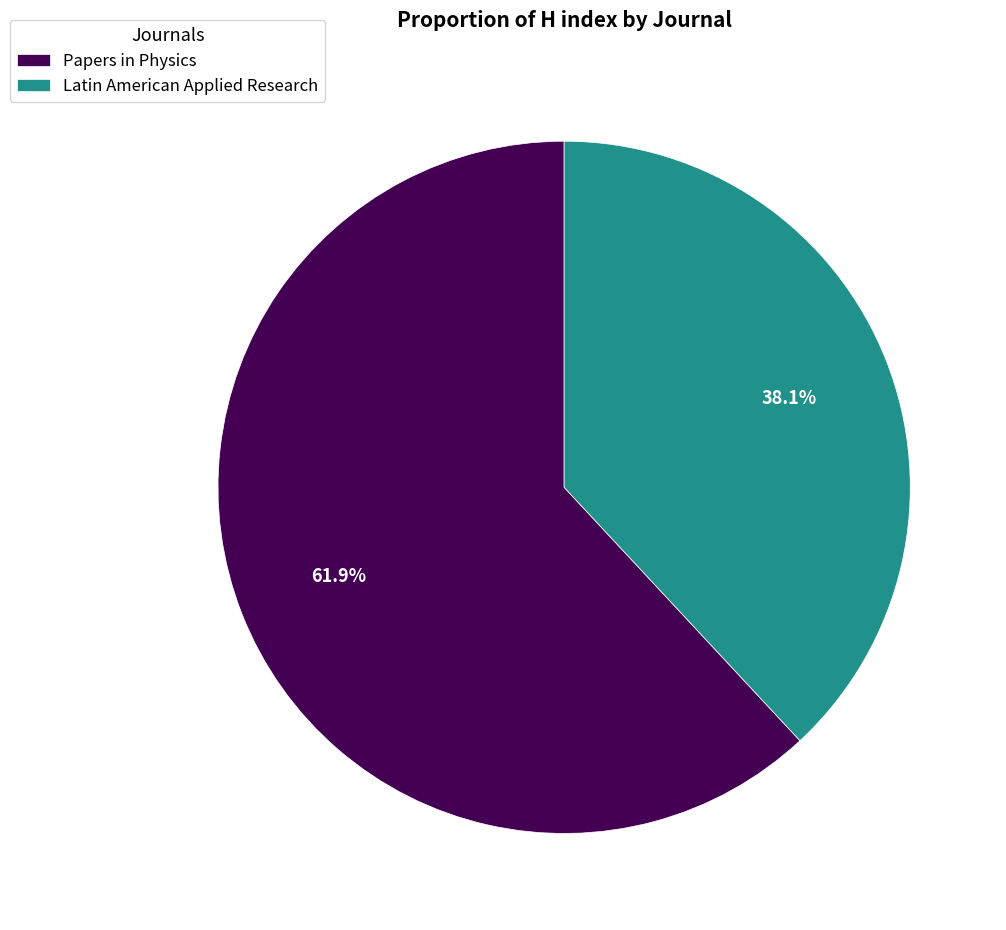

How many segments does this pie chart have?

2